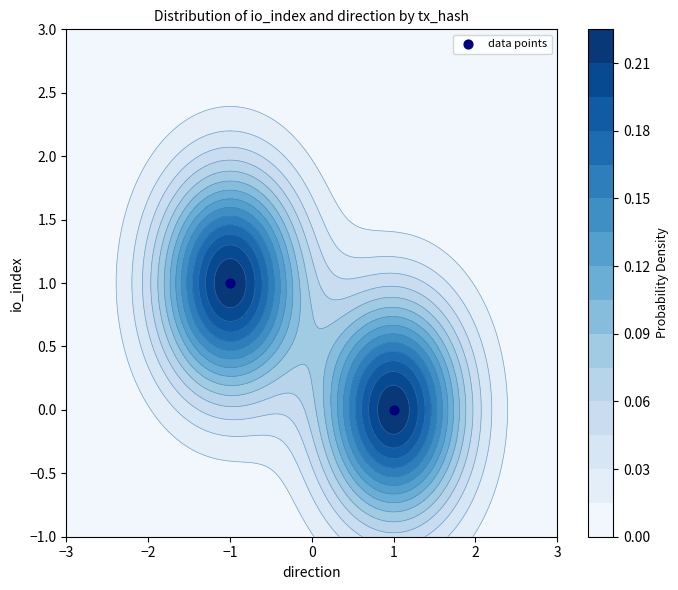

How many distinct data groups are displayed?

1